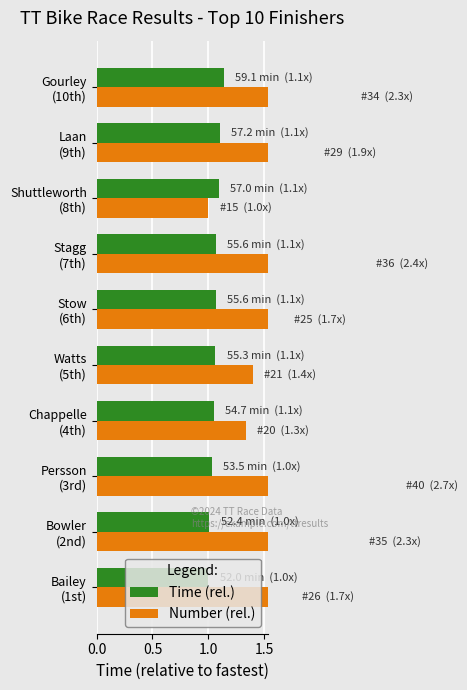

What is the minimum value shown in the chart?

1.0